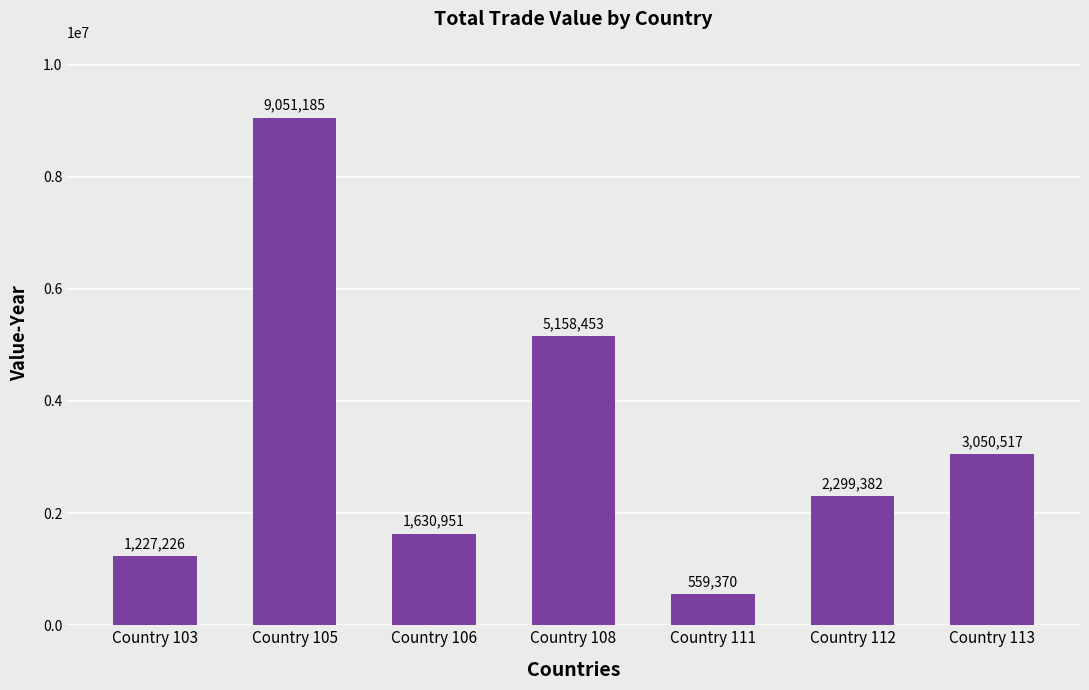

List the labels in order of value, largest first.

Country 105, Country 108, Country 113, Country 112, Country 106, Country 103, Country 111